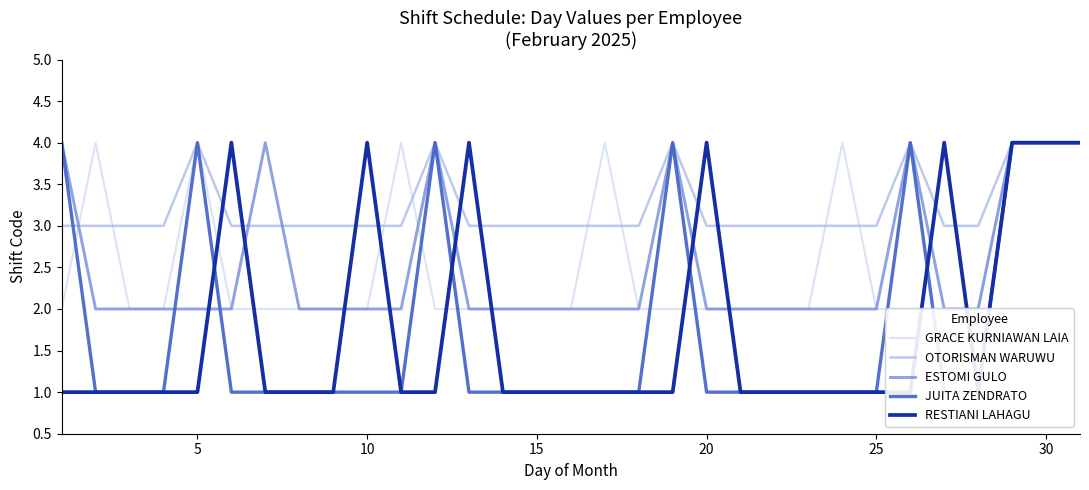

Which series has the largest range (max minus min)?

JUITA ZENDRATO